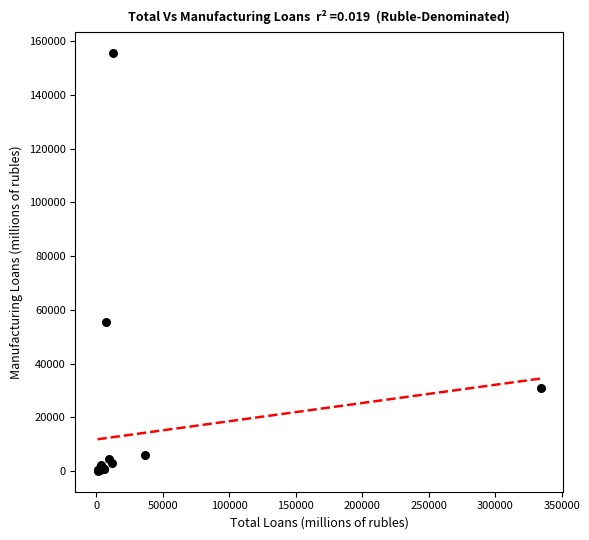

What Y value in the scatter plot is closest to 77849?

55563